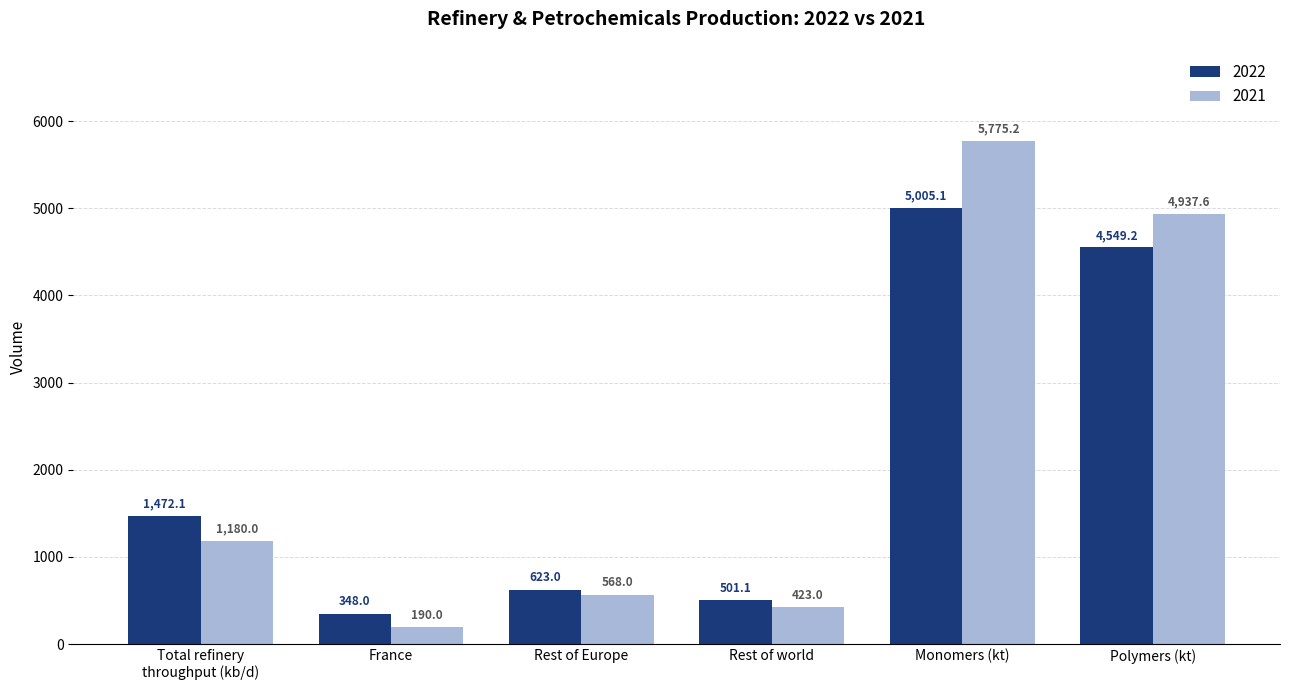

Which series changed the most between Total refinery
throughput (kb/d) and Polymers (kt)?

2021